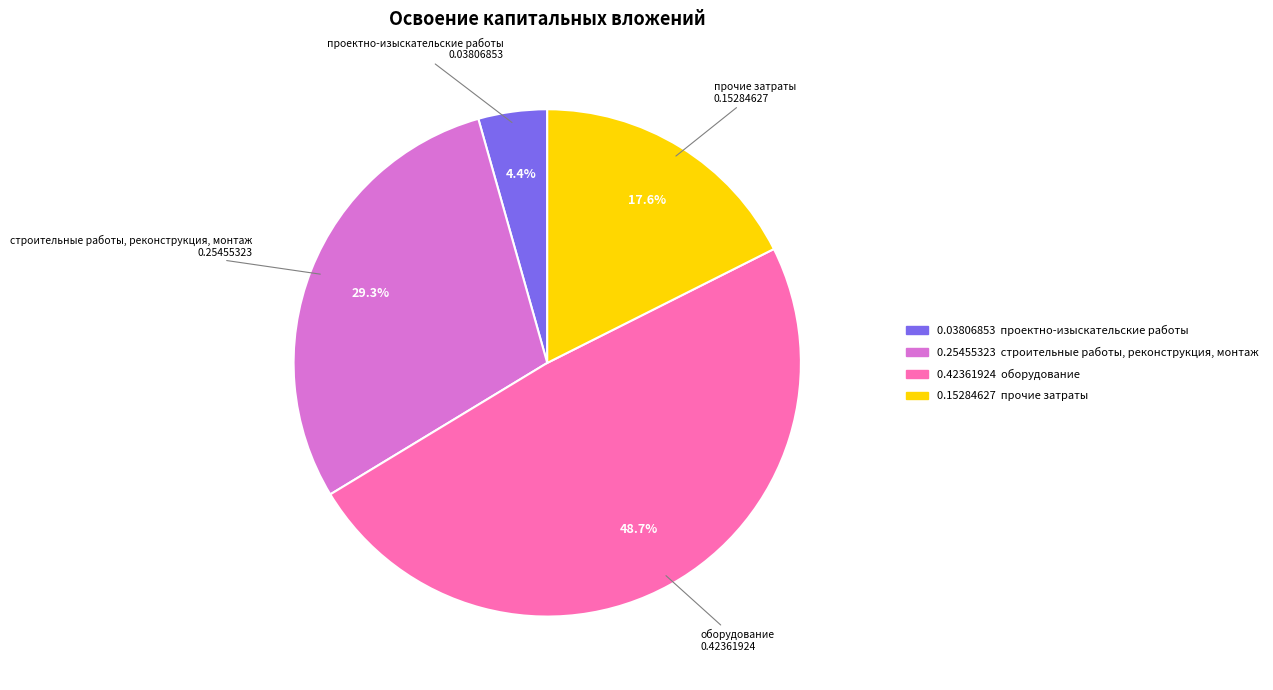

Is there any slice that represents more than half of the pie?

No